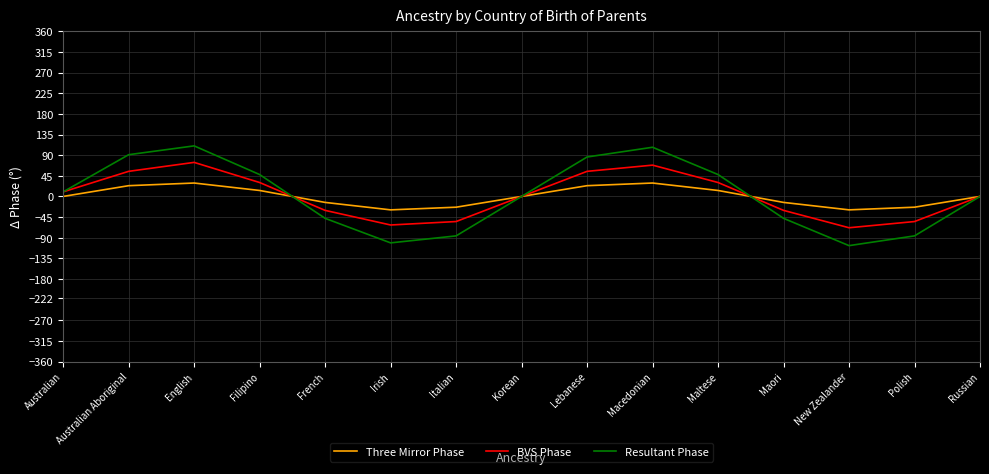

Rank the series by their maximum value, from highest to lowest.

Resultant Phase, BVS Phase, Three Mirror Phase